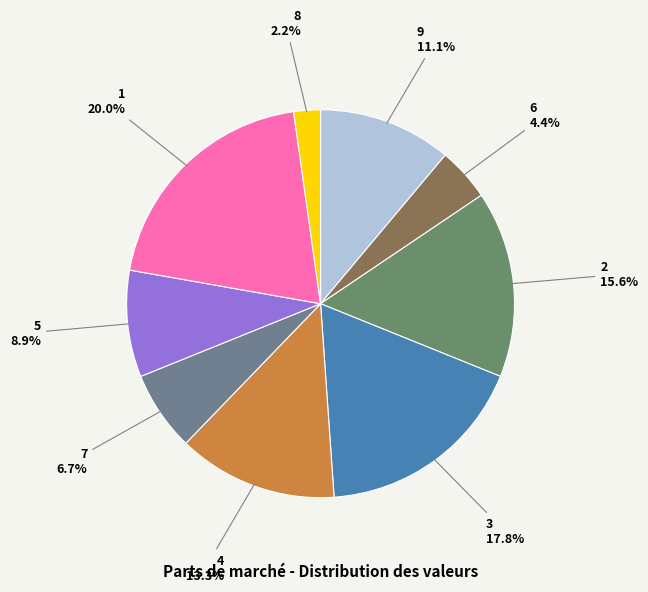

Which slice is the largest?

1